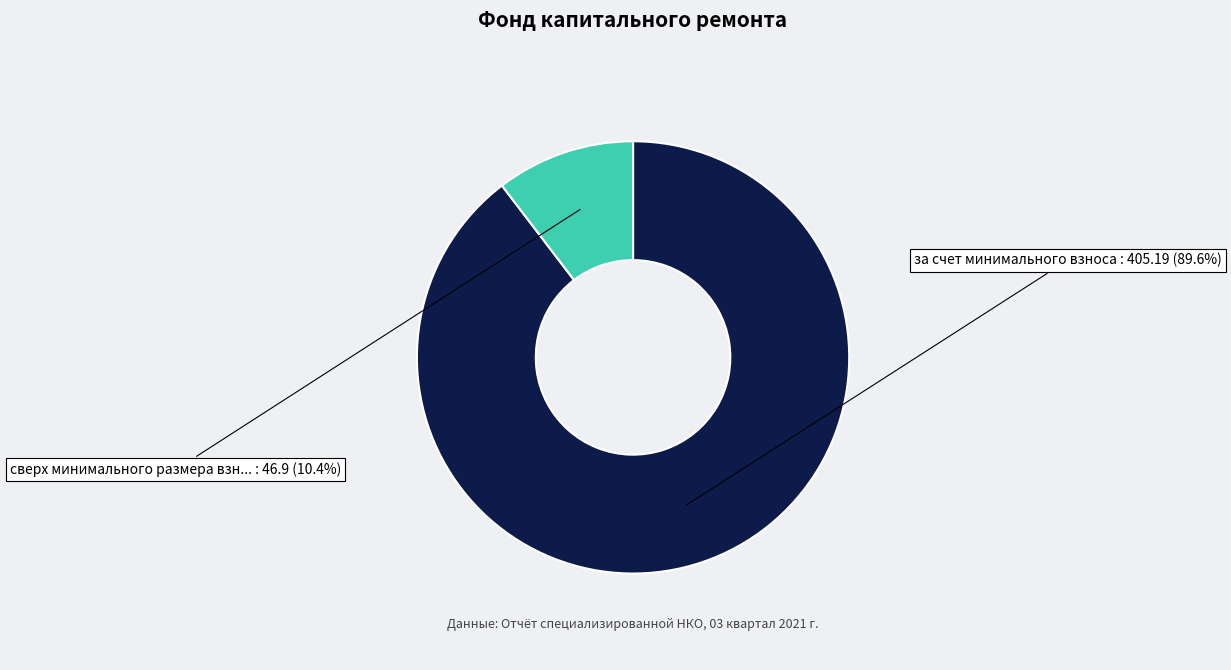

How many segments does this pie chart have?

2